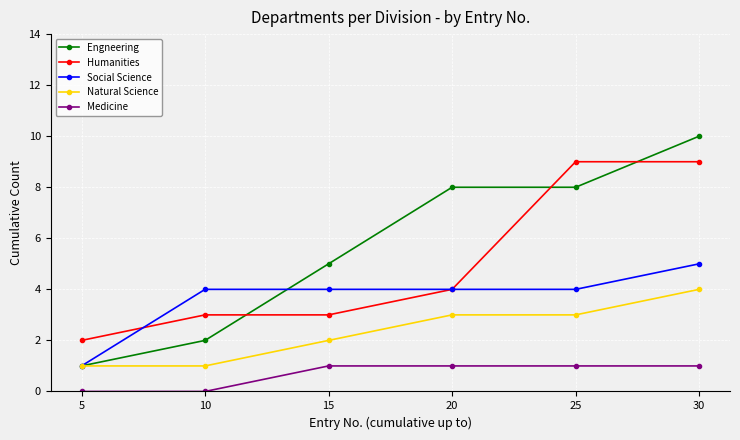

How many intersections are there between Humanities and Engneering?

3